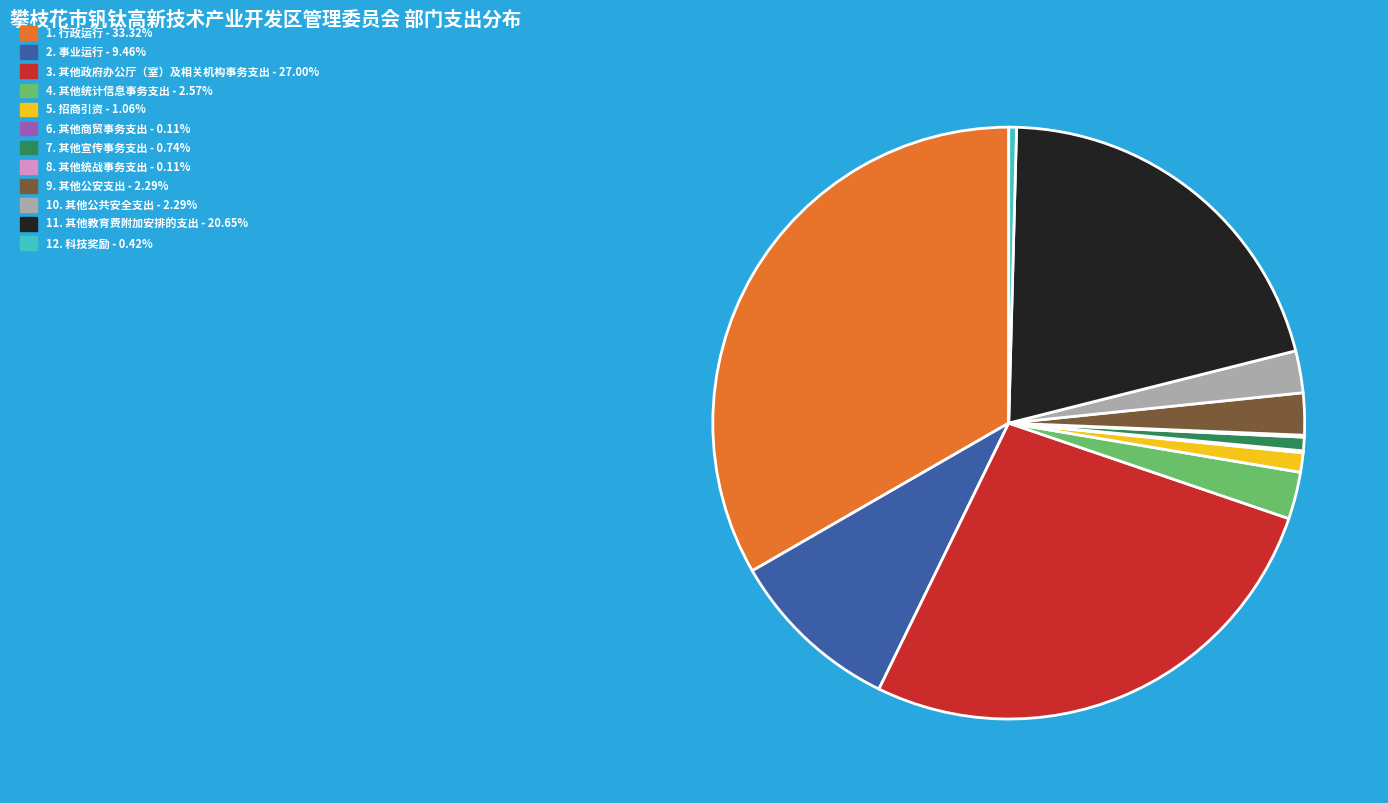

Is there a majority slice in this chart?

No